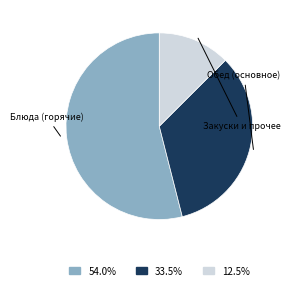

Is there a majority slice in this chart?

Yes